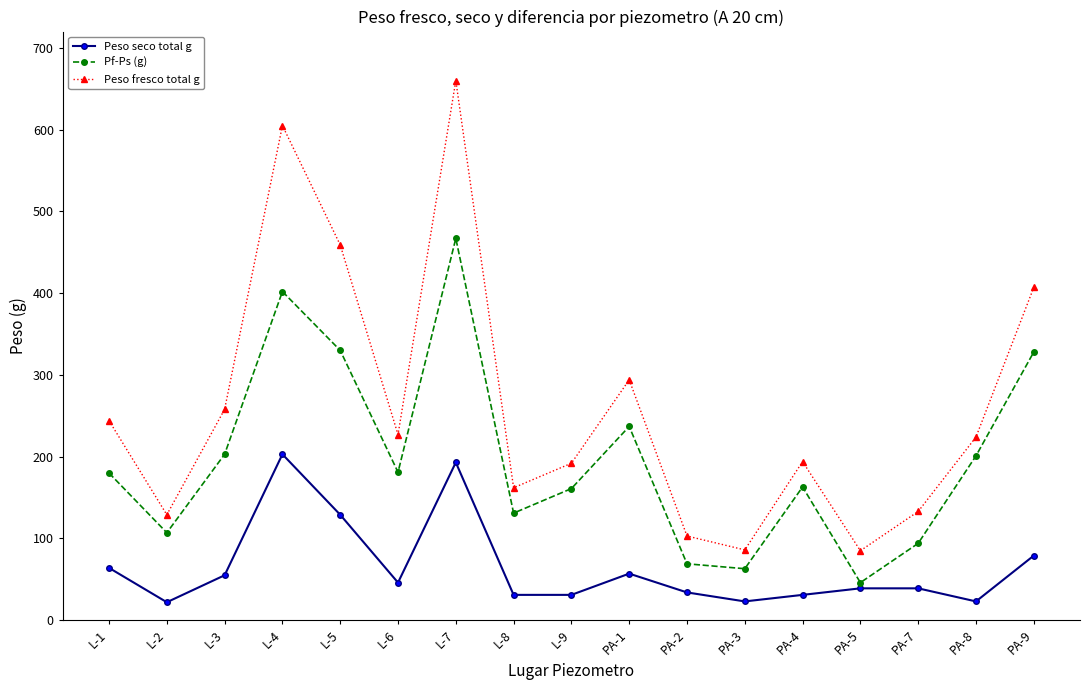

Rank the series by their average value, from lowest to highest.

Peso seco total g, Pf-Ps (g), Peso fresco total g